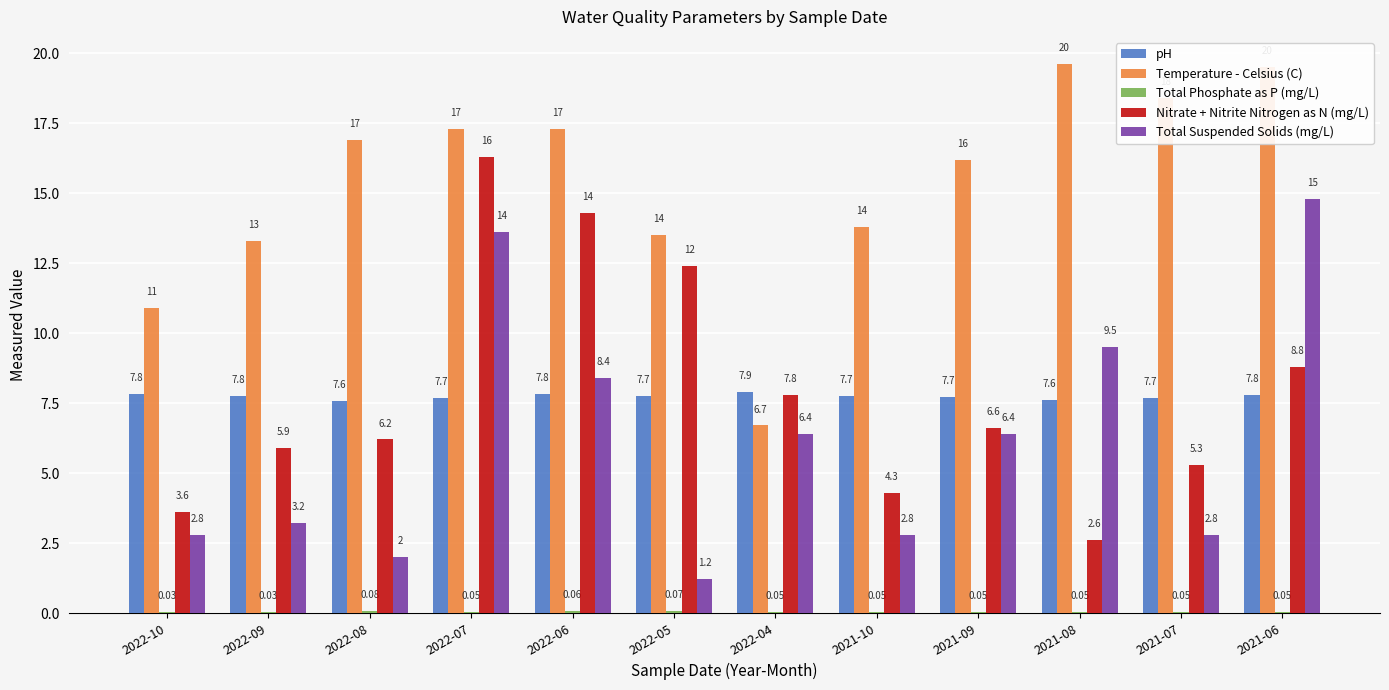

Which series changed the most between 2022-08 and 2022-07?

Total Suspended Solids (mg/L)